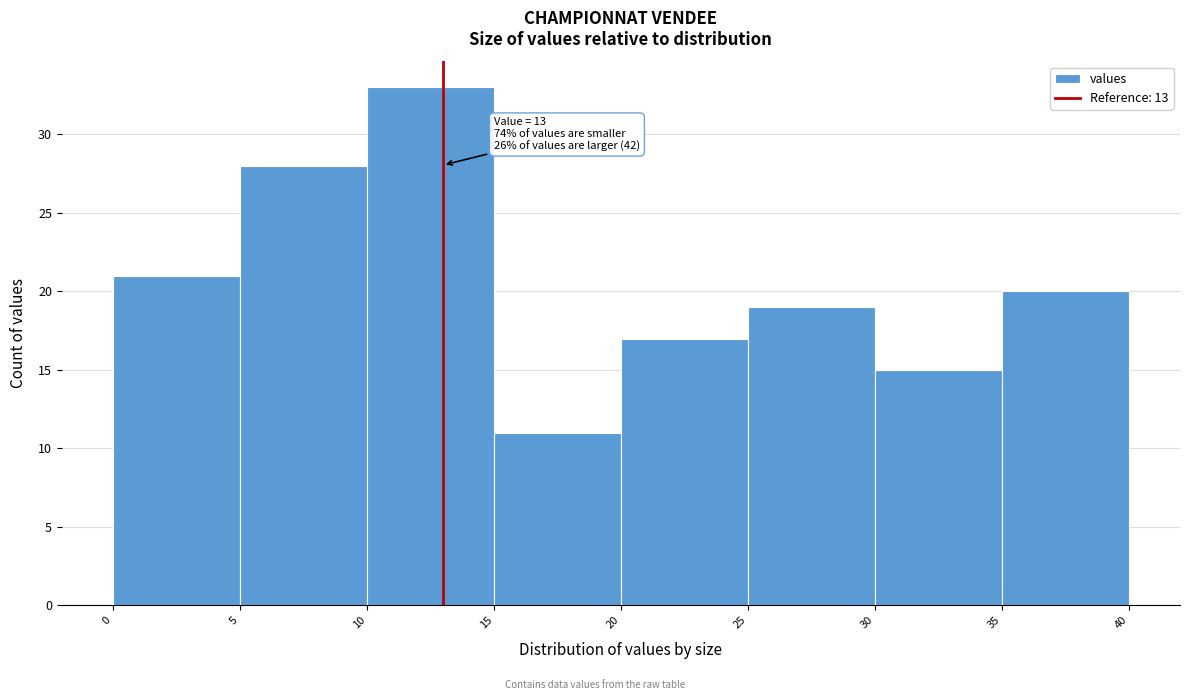

Over which range of the x-axis is the bar tallest?

10 to 15